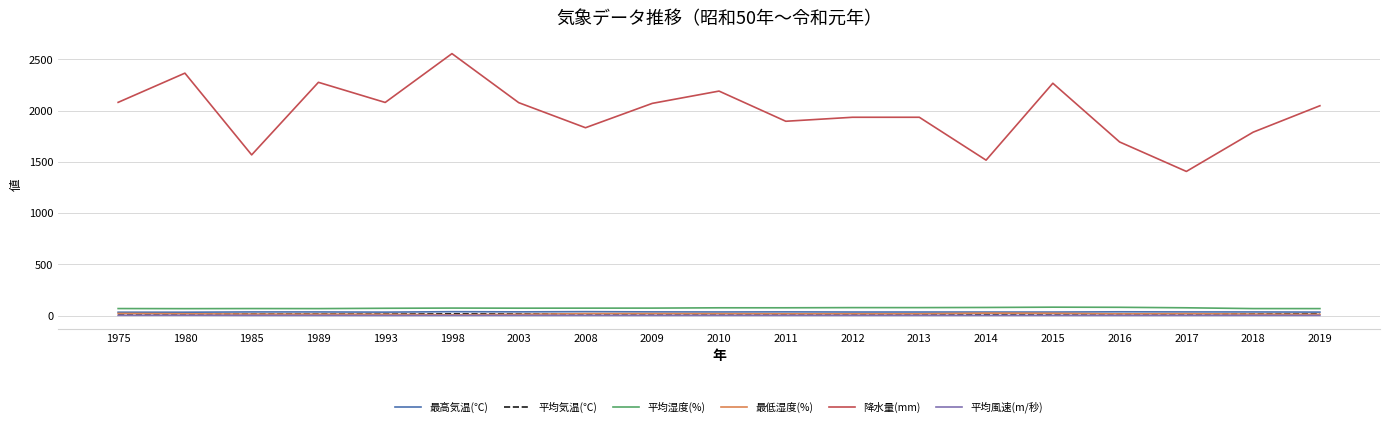

True or false: 平均風速(m/秒) and 最低湿度(%) cross at least once.

False